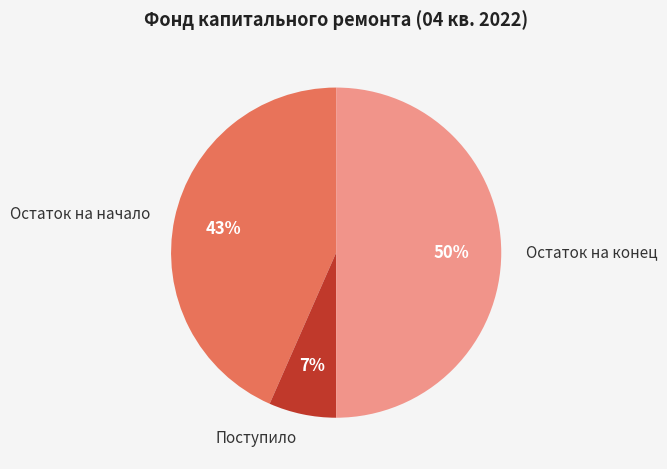

True or false: Поступило accounts for 1% of the total.

False